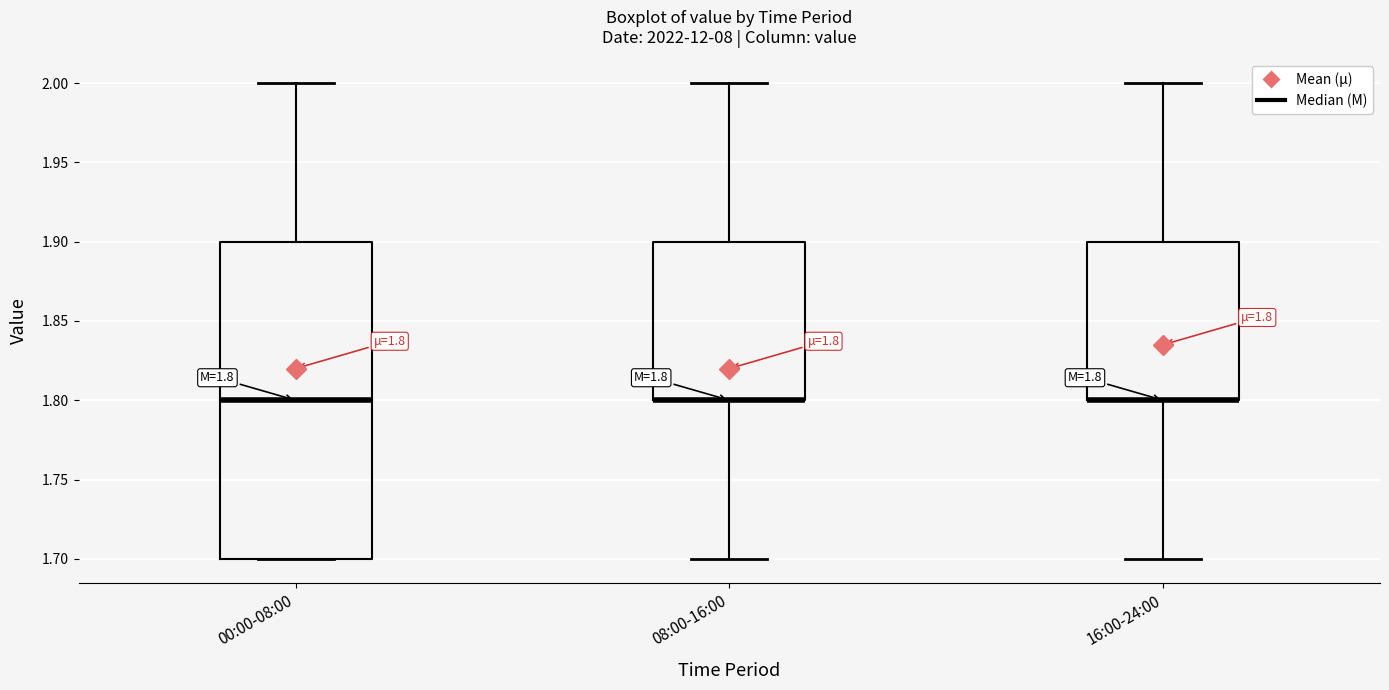

Comparing the boxes themselves (not the whiskers), which one is the tallest?

00:00-08:00